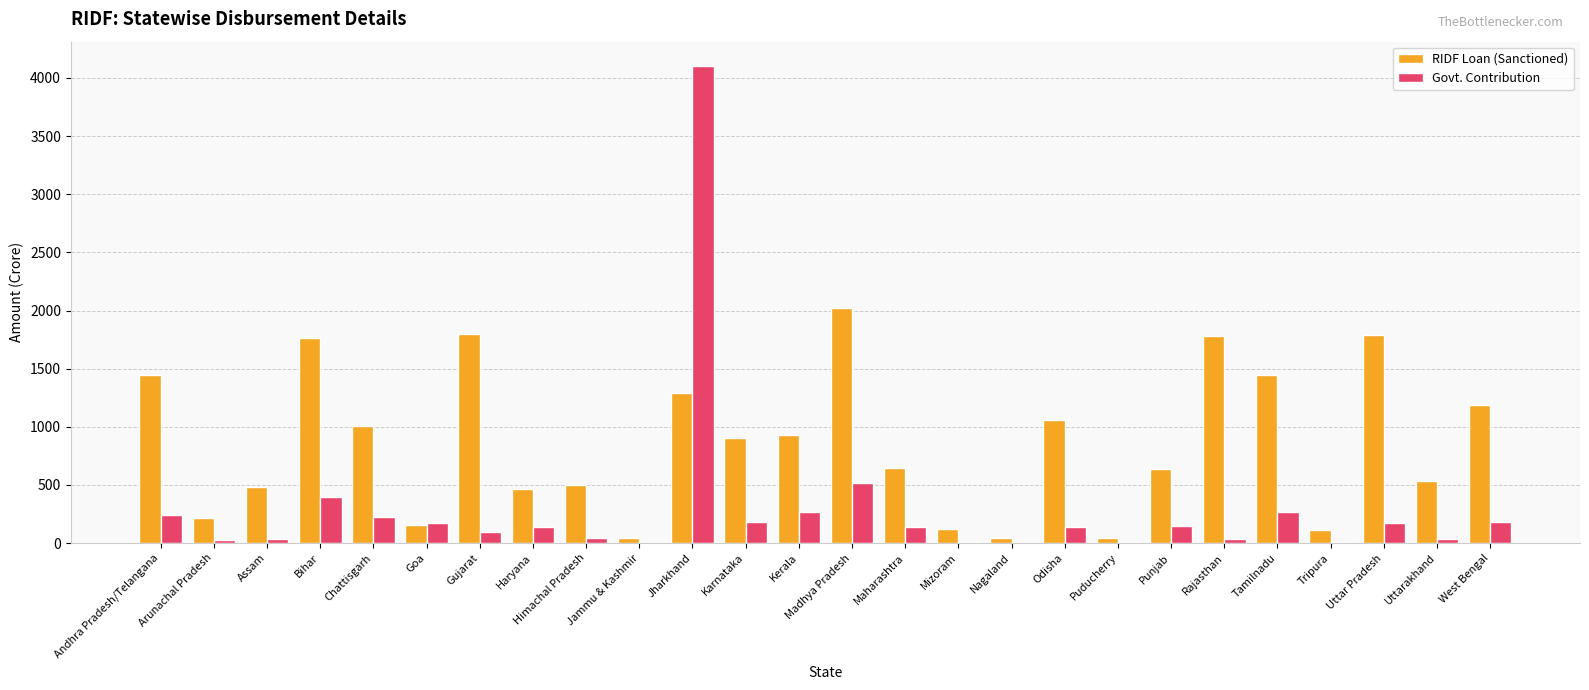

What is the sum of the Govt. Contribution values at Andhra Pradesh/Telangana and Gujarat?

337.7